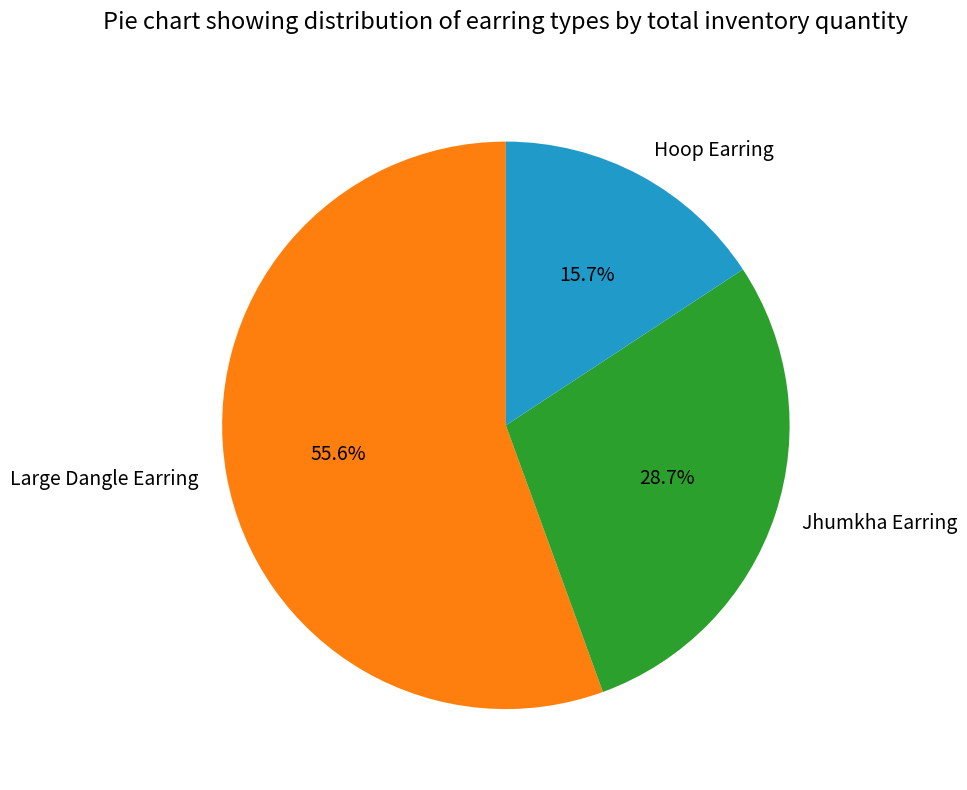

Rank the categories by value from lowest to highest.

Hoop Earring, Jhumkha Earring, Large Dangle Earring